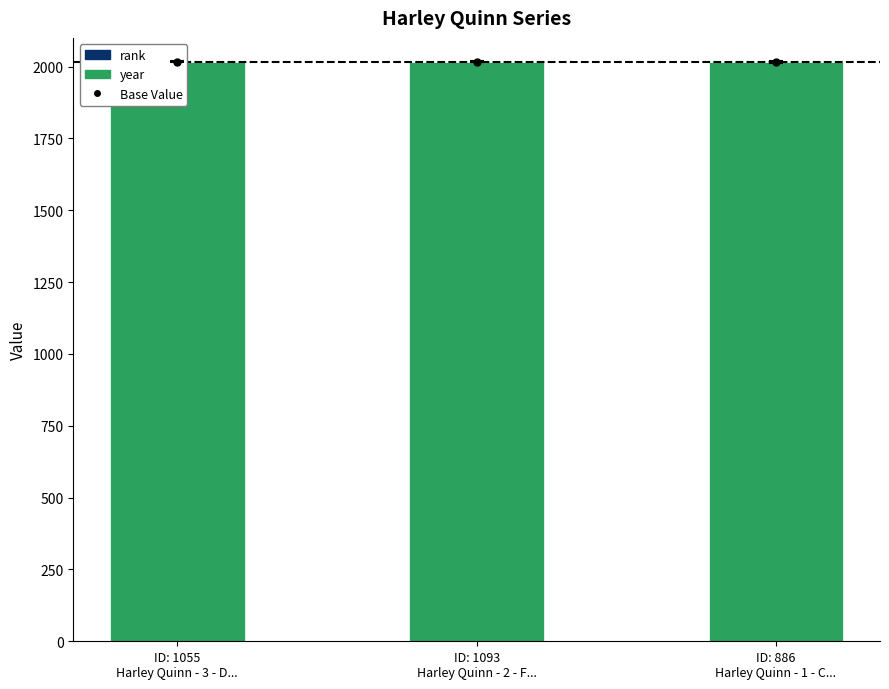

What is the total value across all series at ID: 886
Harley Quinn - 1 - C...?

2016